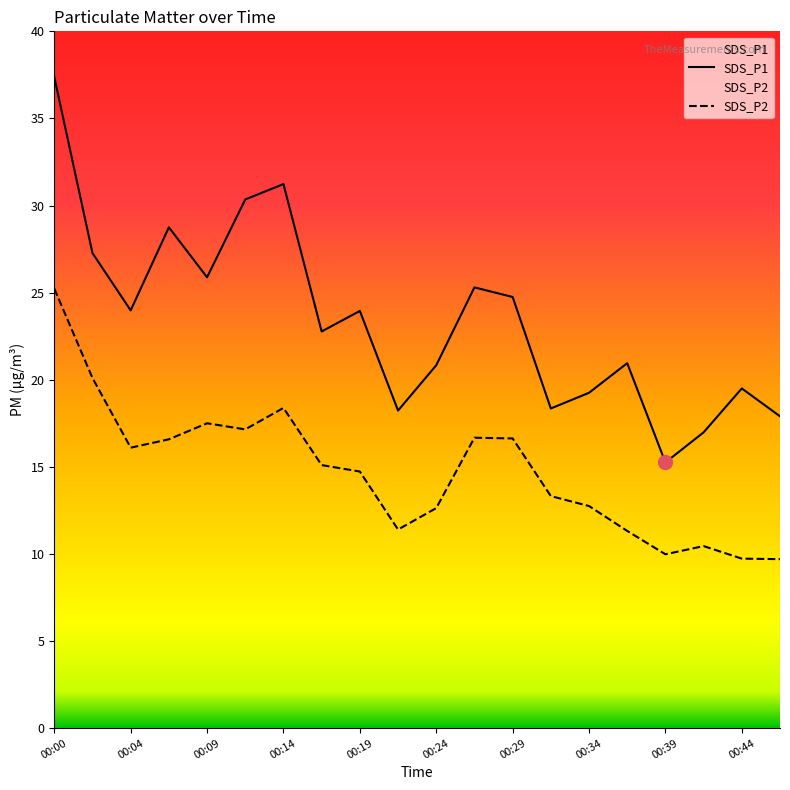

Which series has the largest range (max minus min)?

SDS_P1